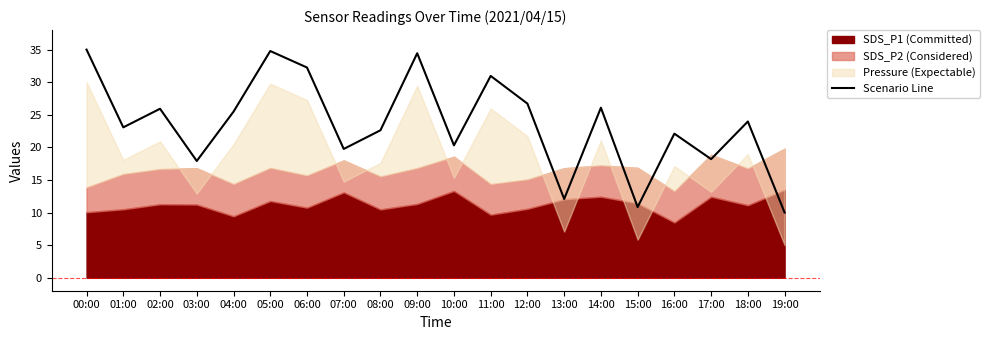

What is the label of the 20th point from the right?

00:00